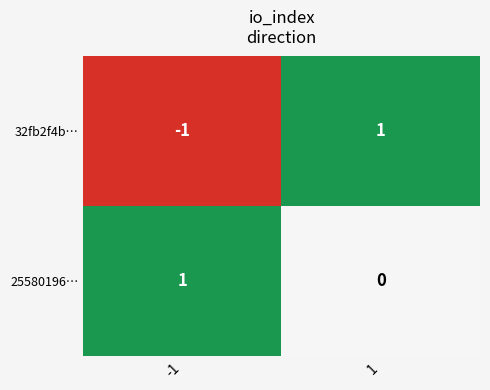

What is the spread (max minus min) of values at -1?

2